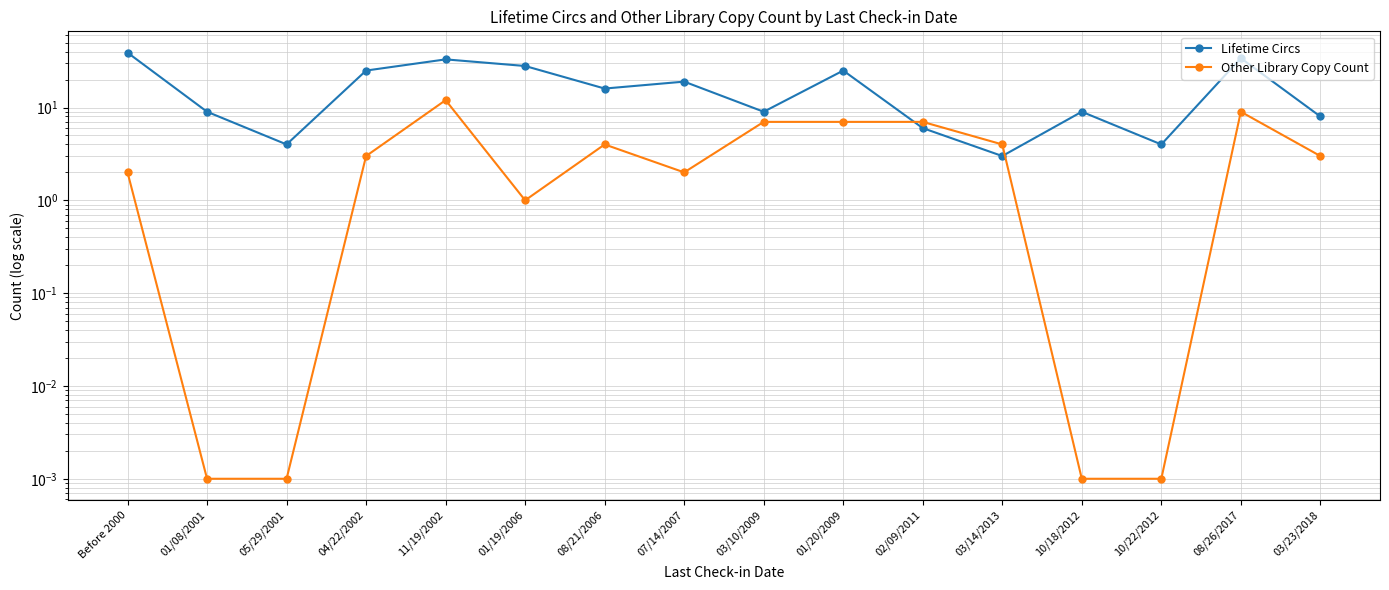

What is the difference between the maximum and minimum values in the Lifetime Circs series?

36.0